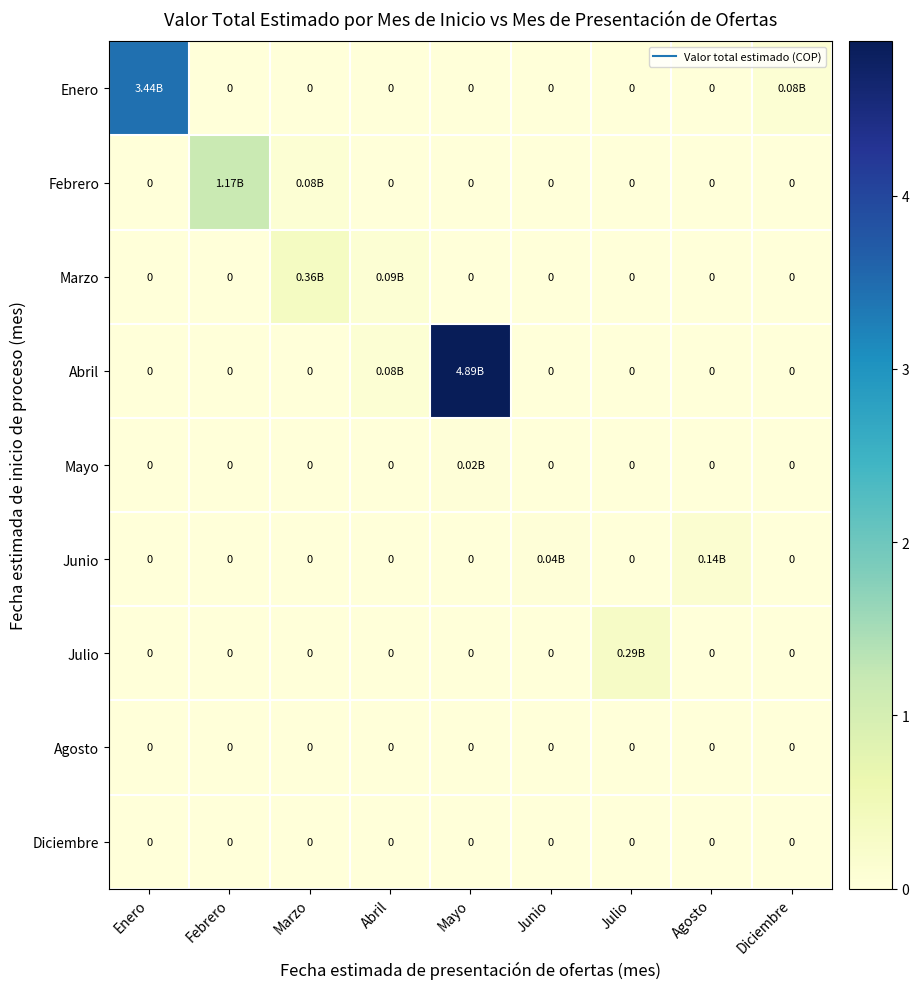

True or false: Marzo has a value of 0.4 at Marzo.

True